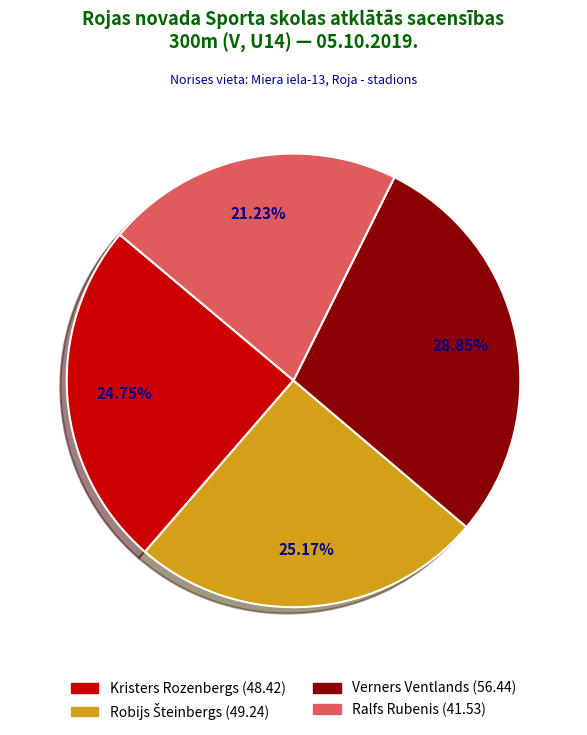

Is the sum of Verners Ventlands (56.44) and Kristers Rozenbergs (48.42) greater than half?

Yes